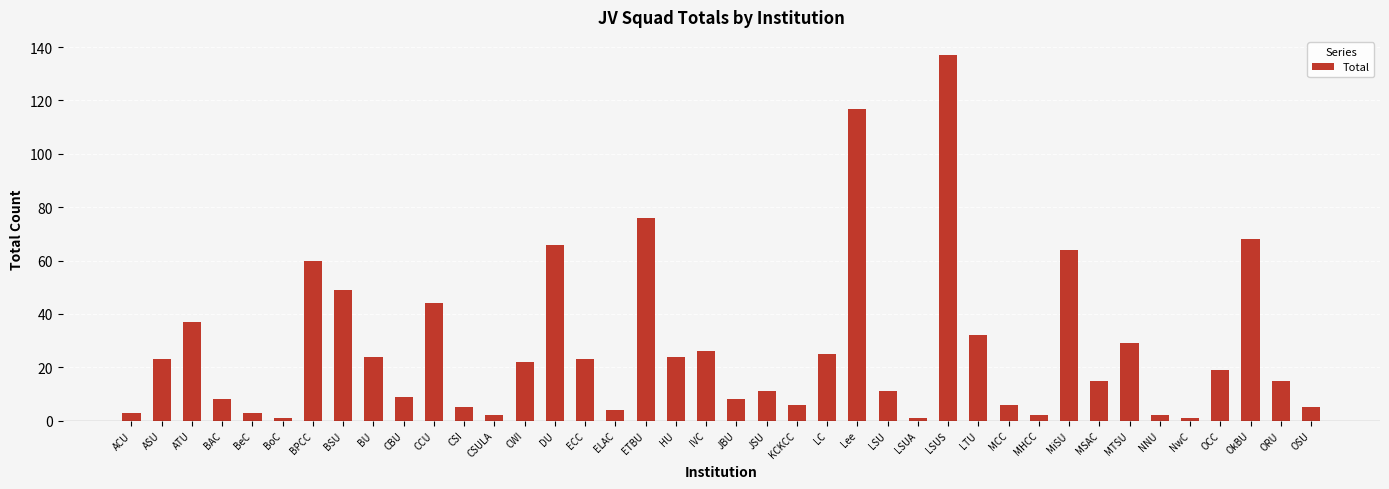

What is the label of the 8th bar from the right?

MSAC